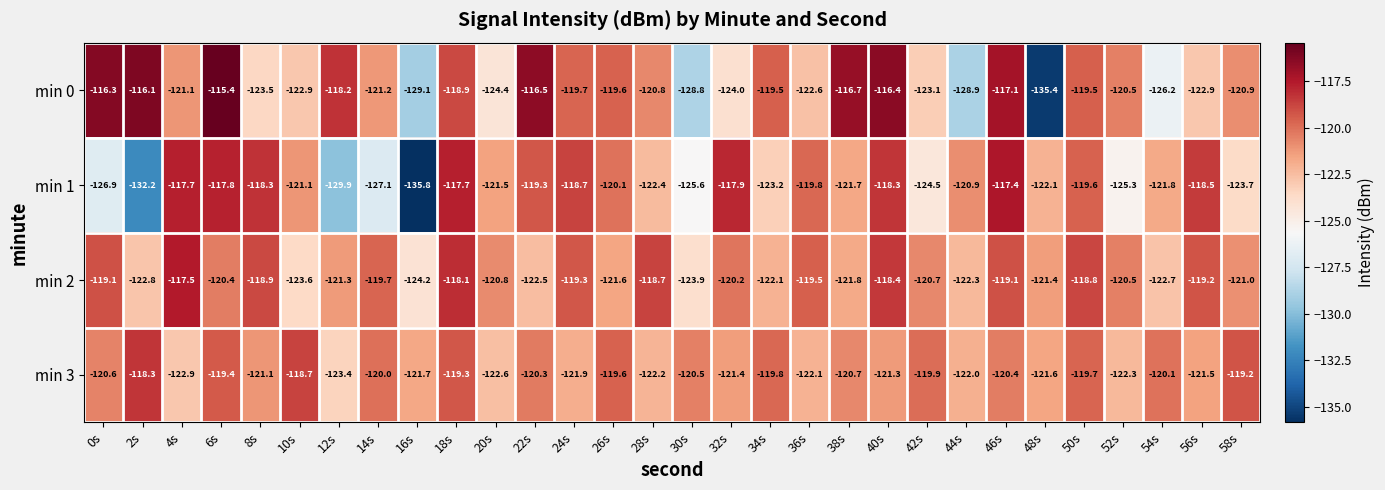

The value of min 0 at 50s is -200.4. True or false?

False